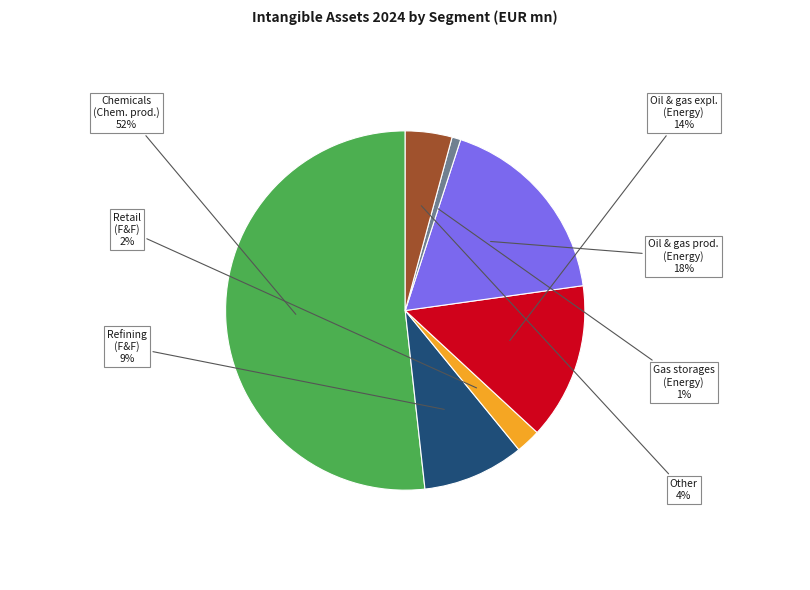

Is there any slice that represents more than half of the pie?

Yes